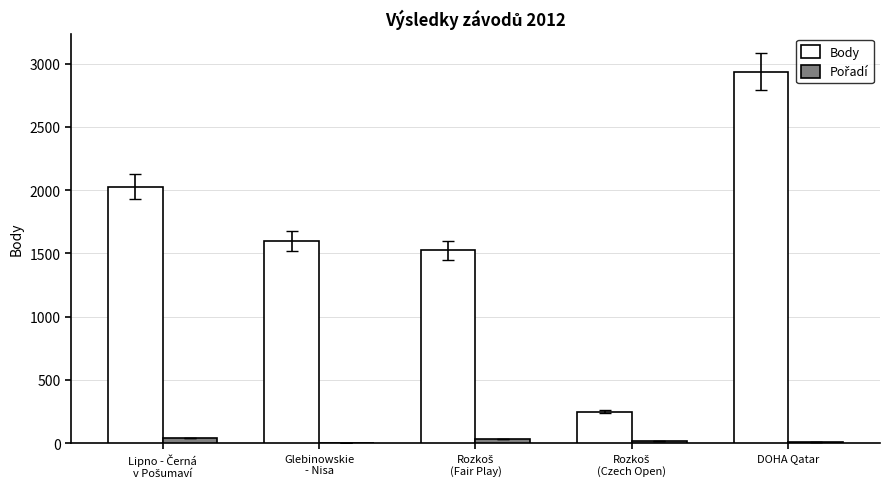

The value of Body at DOHA Qatar is 2935. True or false?

True